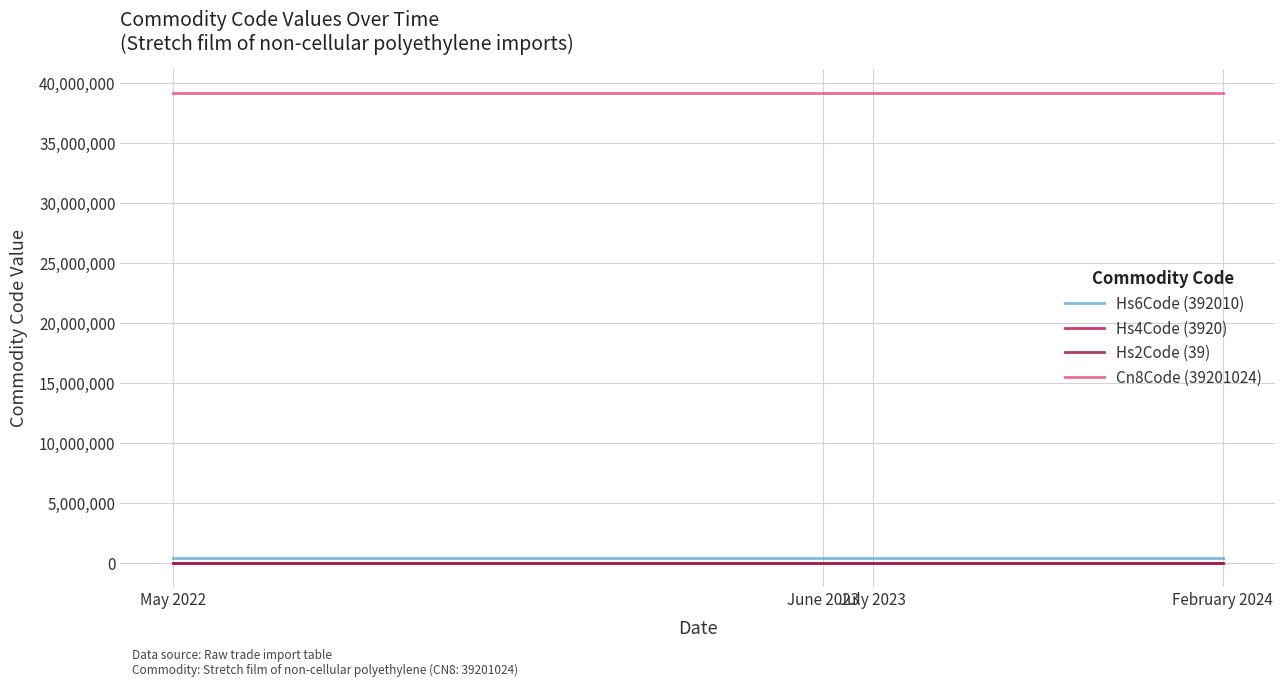

Which series has the largest total across all categories?

Cn8Code (39201024)